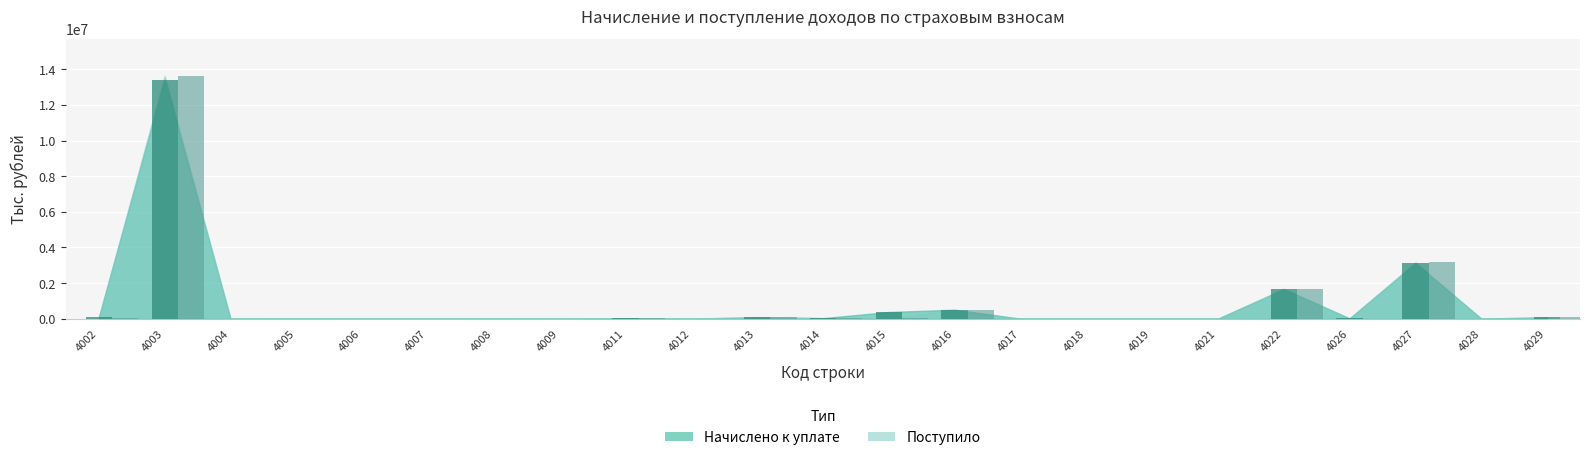

How many bars are there in total?

46